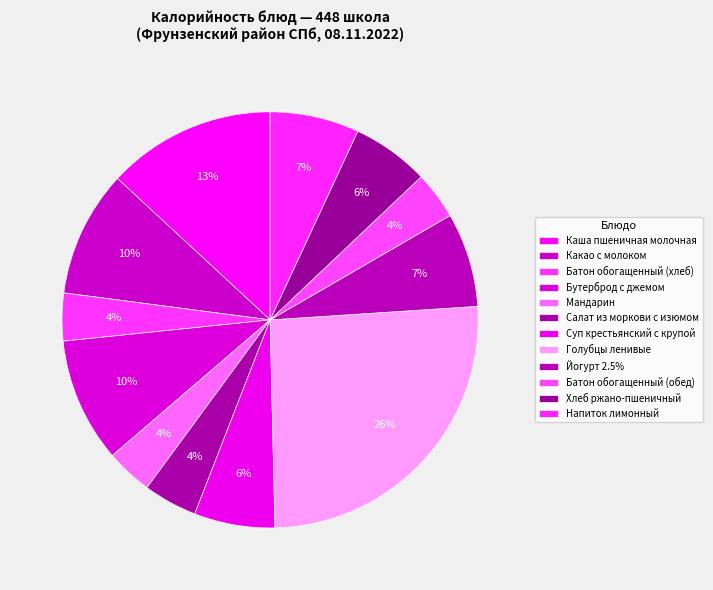

How many segments does this pie chart have?

12